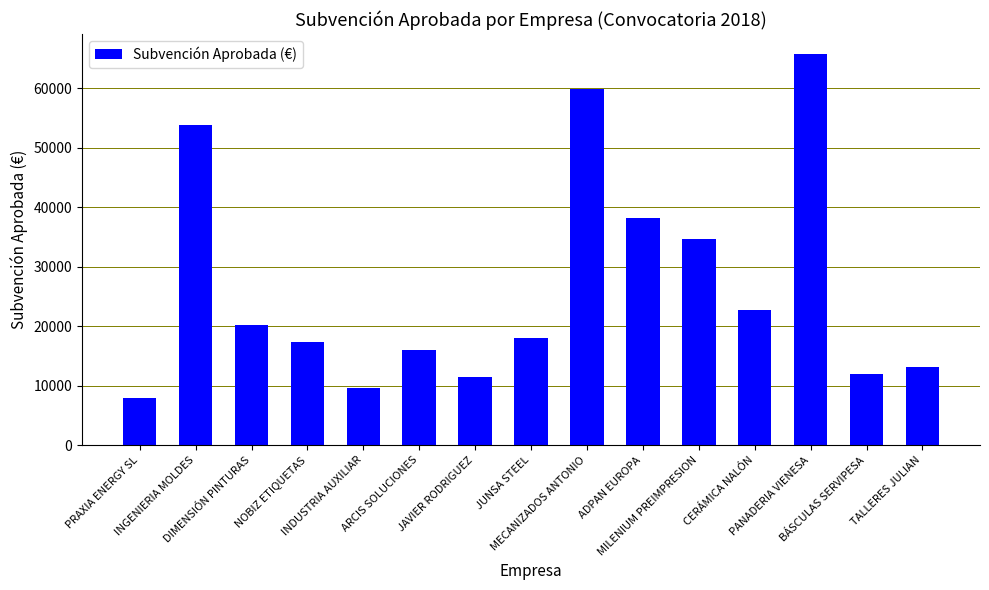

How many values exceed 17945?

8